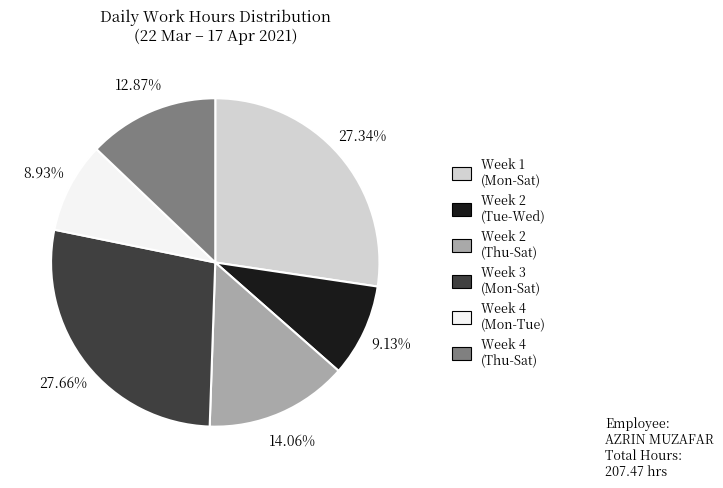

Is there a majority slice in this chart?

No